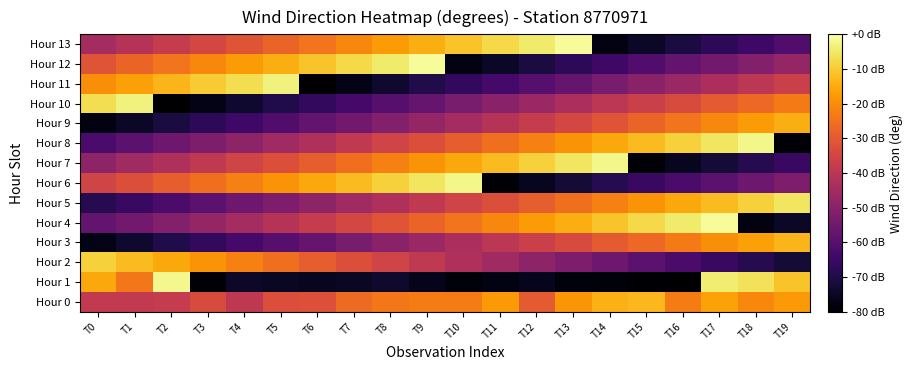

Which has a higher value, T5 or T10?

T10